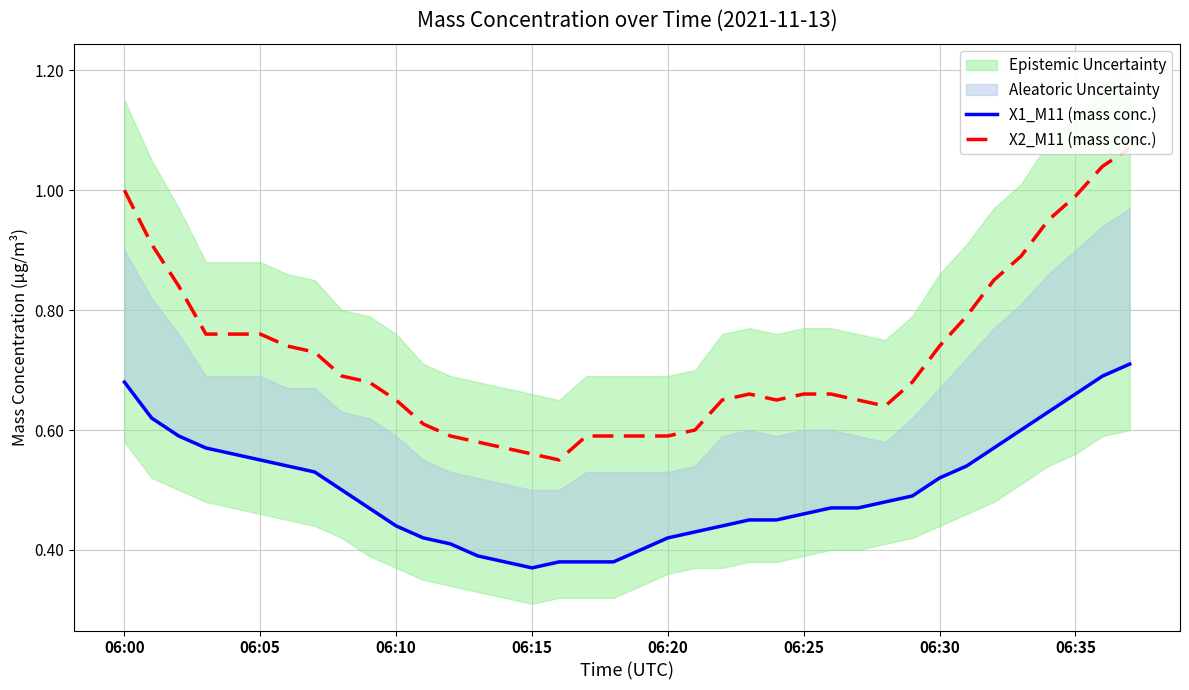

True or false: X1_M11 (mass conc.) has a value of 0.8 at 06:20.

False